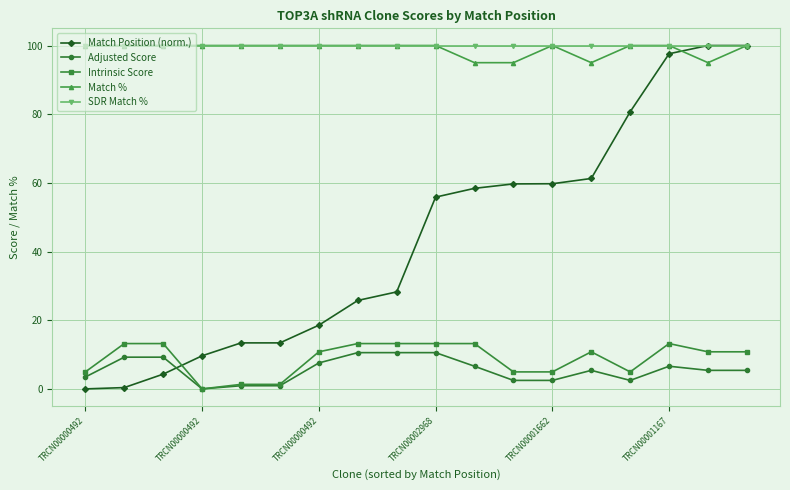

How many times do Intrinsic Score and Match Position (norm.) cross each other?

1